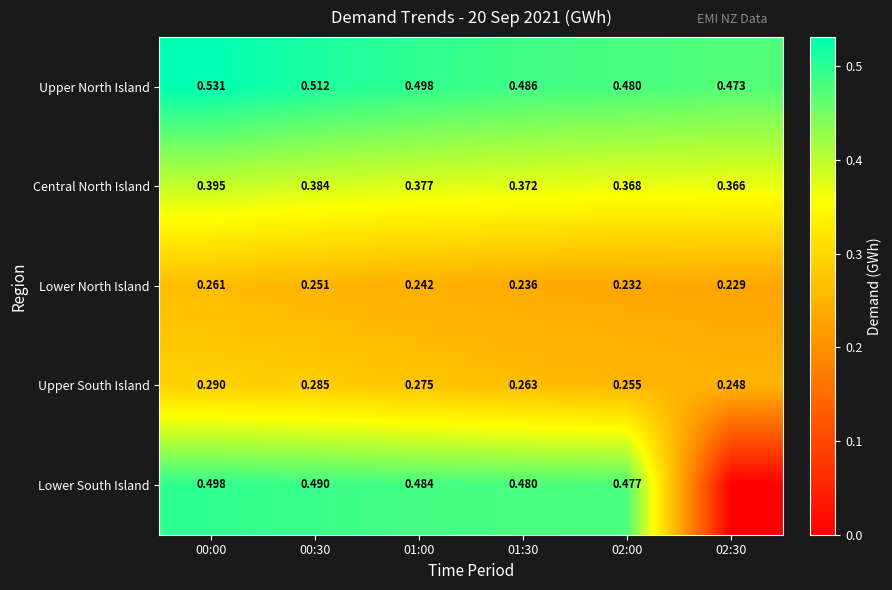

At which category is the sum across all series the highest?

00:00